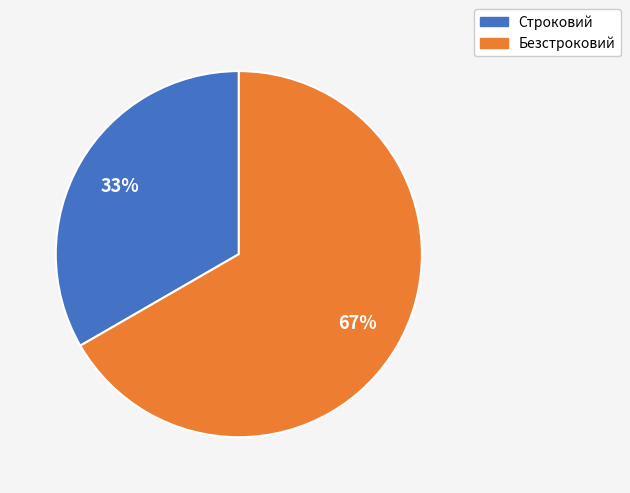

Is the sum of Безстроковий and Строковий greater than half?

Yes